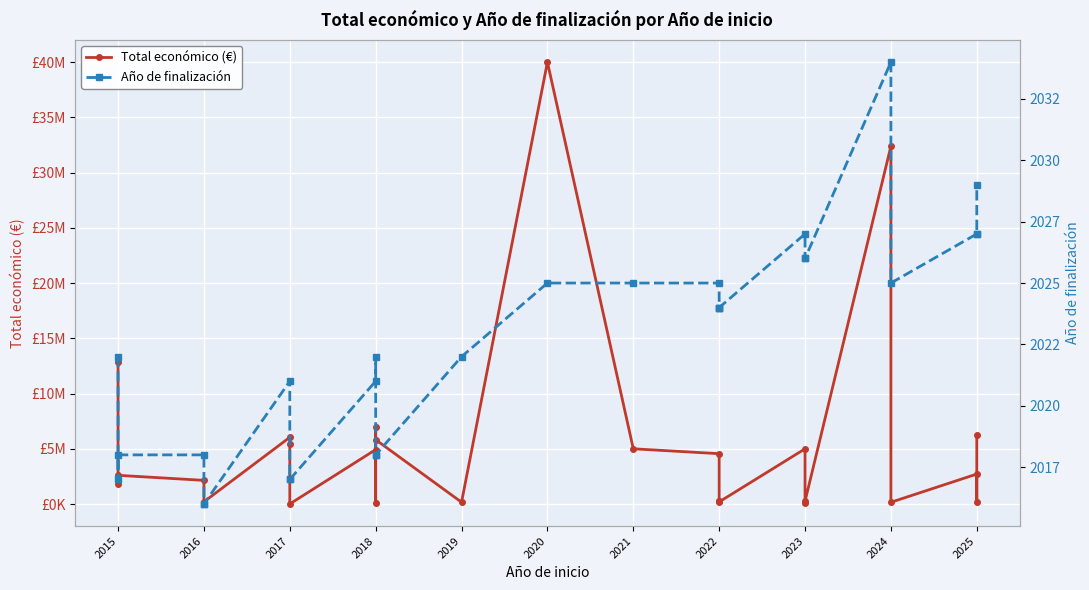

What are all the series names shown in the legend?

Total económico (€), Año de finalización